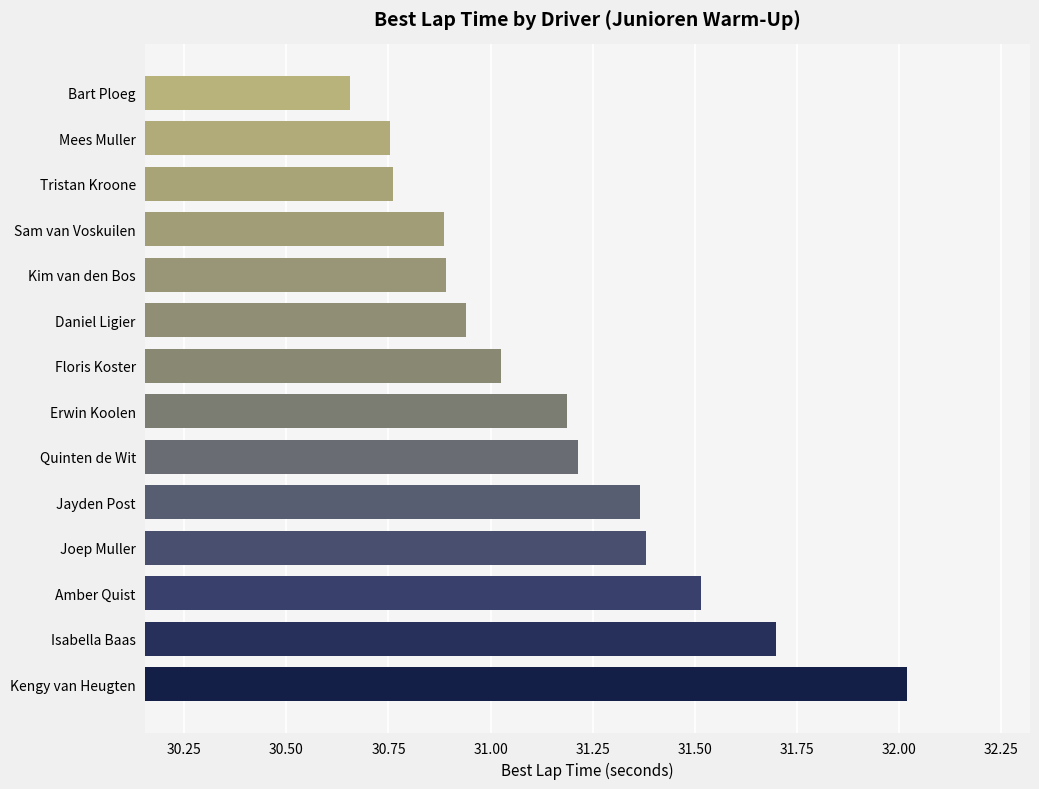

Is it true that the value at Jayden Post is 10.5?

False